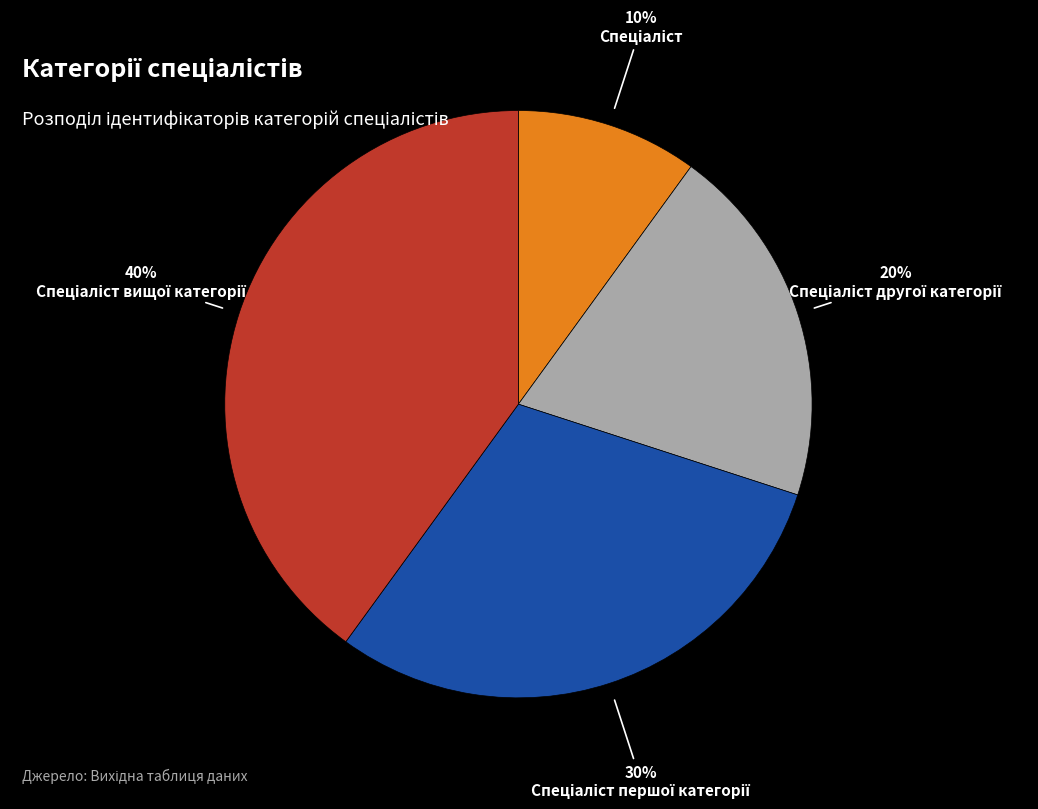

To the nearest percent, what is the average slice percentage?

25%